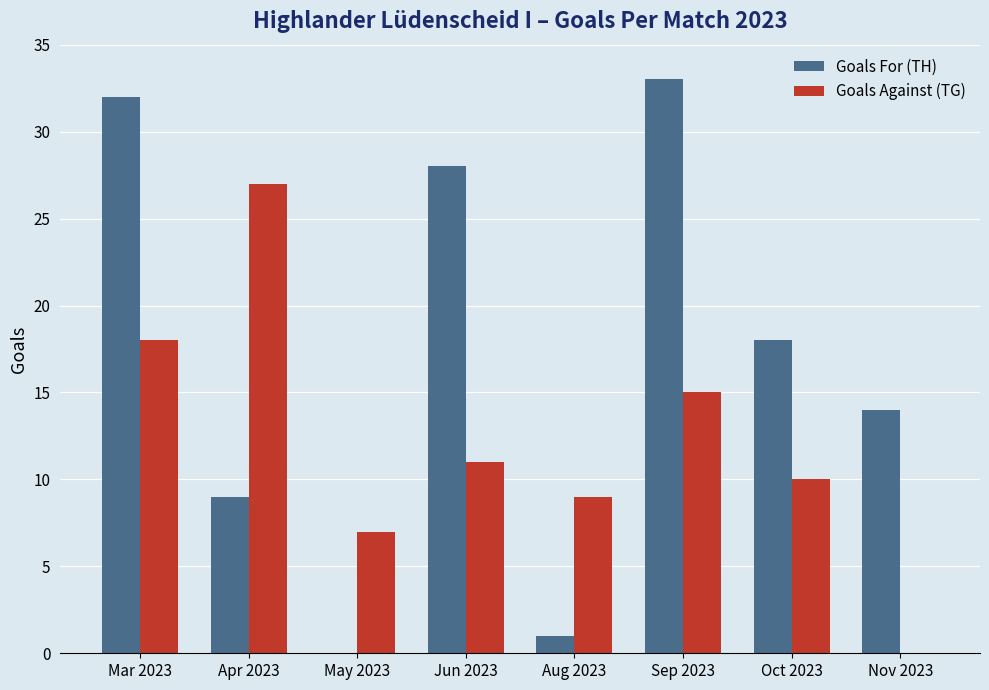

What is the greatest value displayed?

33